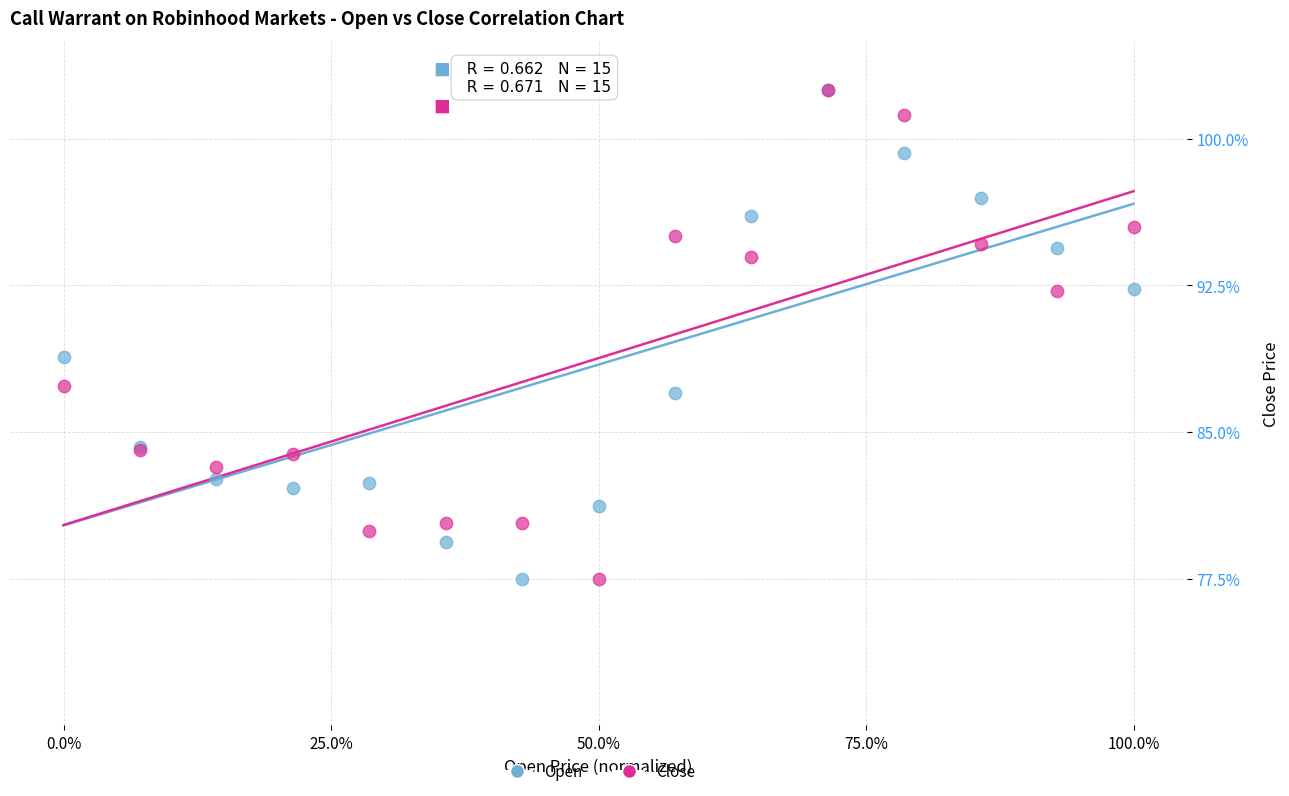

In the Open series, what Y value is closest to 90?

88.8